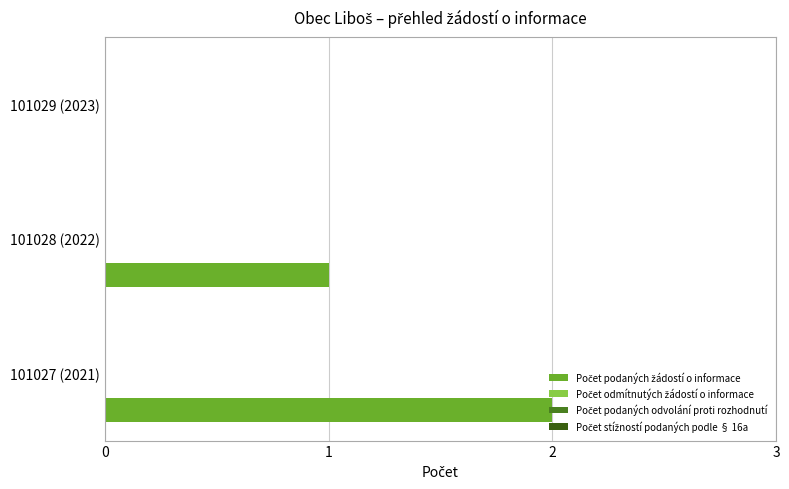

How many values are above zero?

2